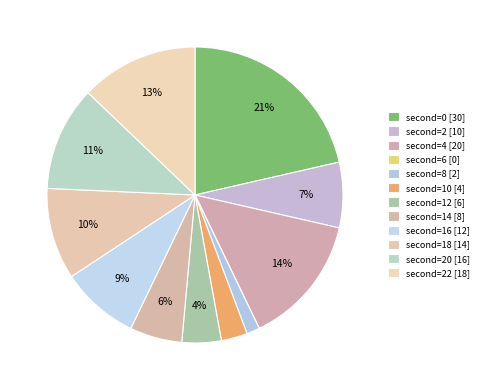

Rank the categories by value from highest to lowest.

second=0, second=4, second=22, second=20, second=18, second=16, second=2, second=14, second=12, second=10, second=8, second=6